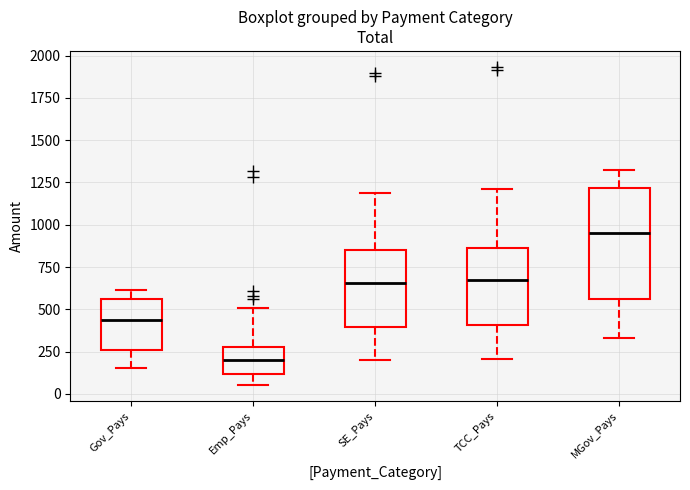

Reading left to right, read every box against the y-axis: the position of its median line, the range the box covers, and the ends of its whiskers. The values are not printed on the chart, so give them approximately, as read against the axis.

Gov_Pays: median 450, box 250 to 550, whiskers 150 to 600
Emp_Pays: median 200, box 100 to 300, whiskers 50 to 500
SE_Pays: median 650, box 400 to 850, whiskers 200 to 1200
TCC_Pays: median 650, box 400 to 850, whiskers 200 to 1200
MGov_Pays: median 950, box 550 to 1200, whiskers 350 to 1300